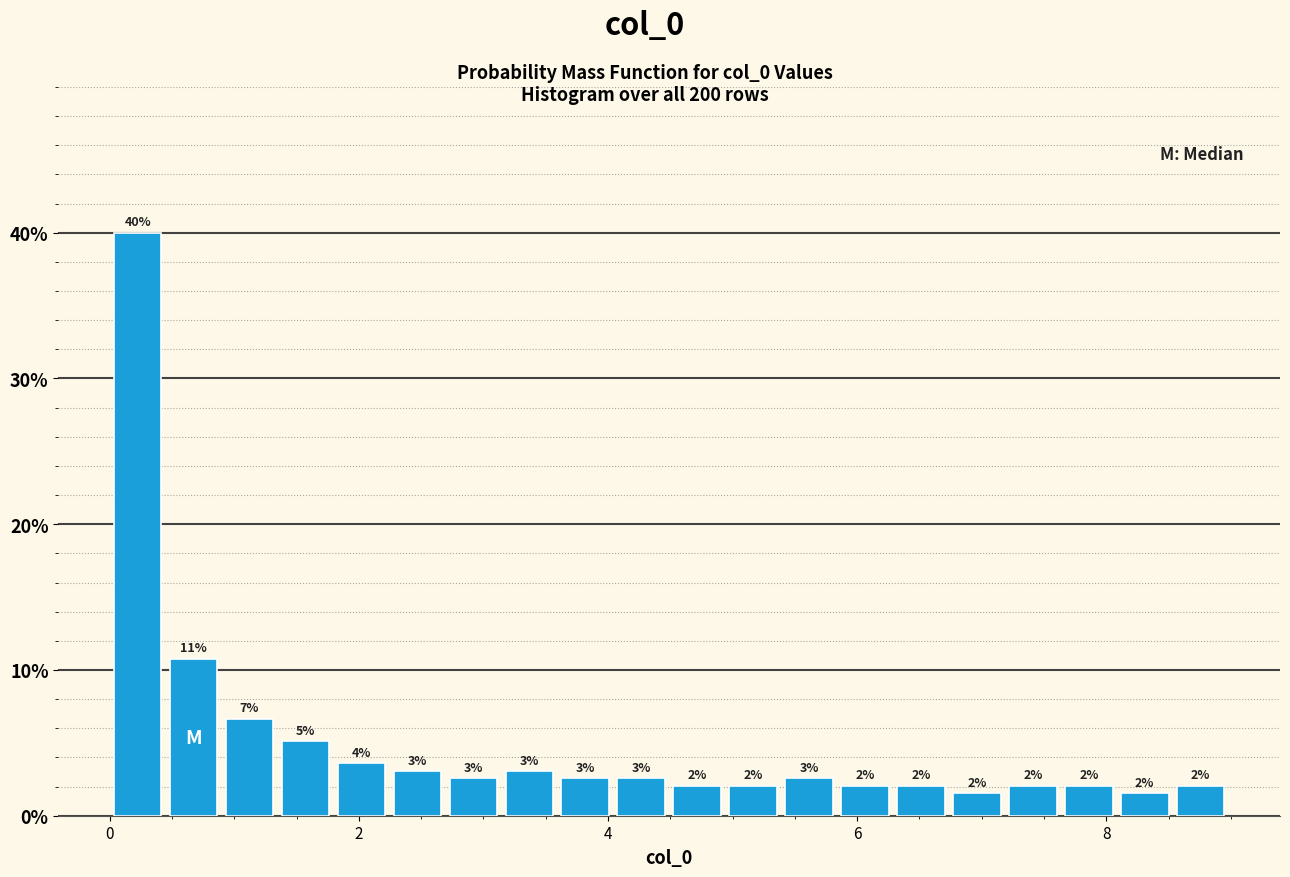

Read against the x-axis, roughly where is the centre of the tallest bar?

0.2